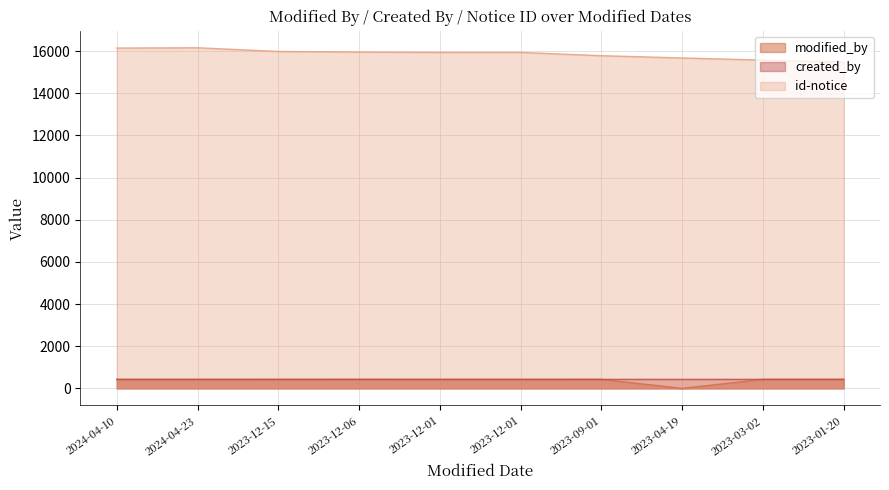

Reading left to right, what are all the values shown in this chart?

modified_by: 426	426	425	426	425	425	426	0	426	426
created_by: 426	425	427	427	427	427	427	427	427	427
id-notice: 16143	16157	15982	15954	15937	15936	15781	15673	15573	15479